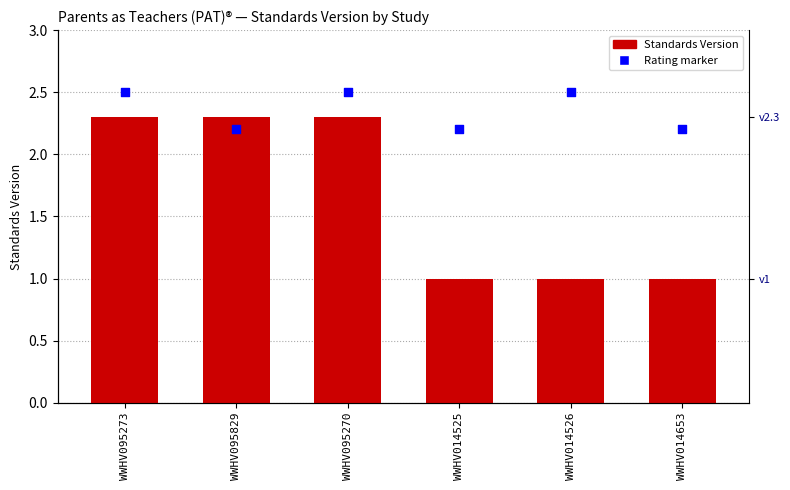

Which has a higher value, WWHV095829 or WWHV014525?

WWHV095829